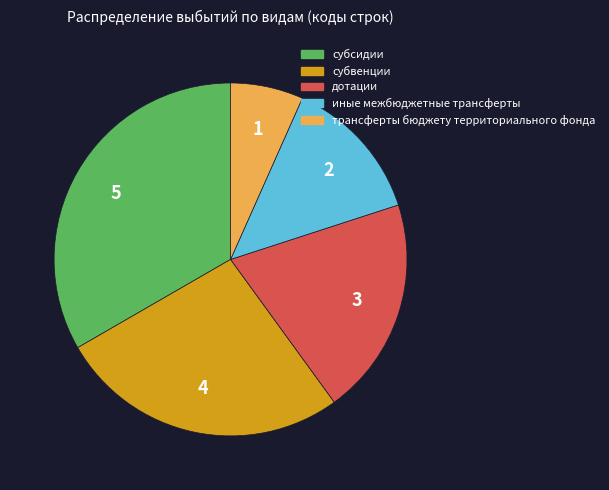

Which category has the biggest portion of the pie?

субсидии